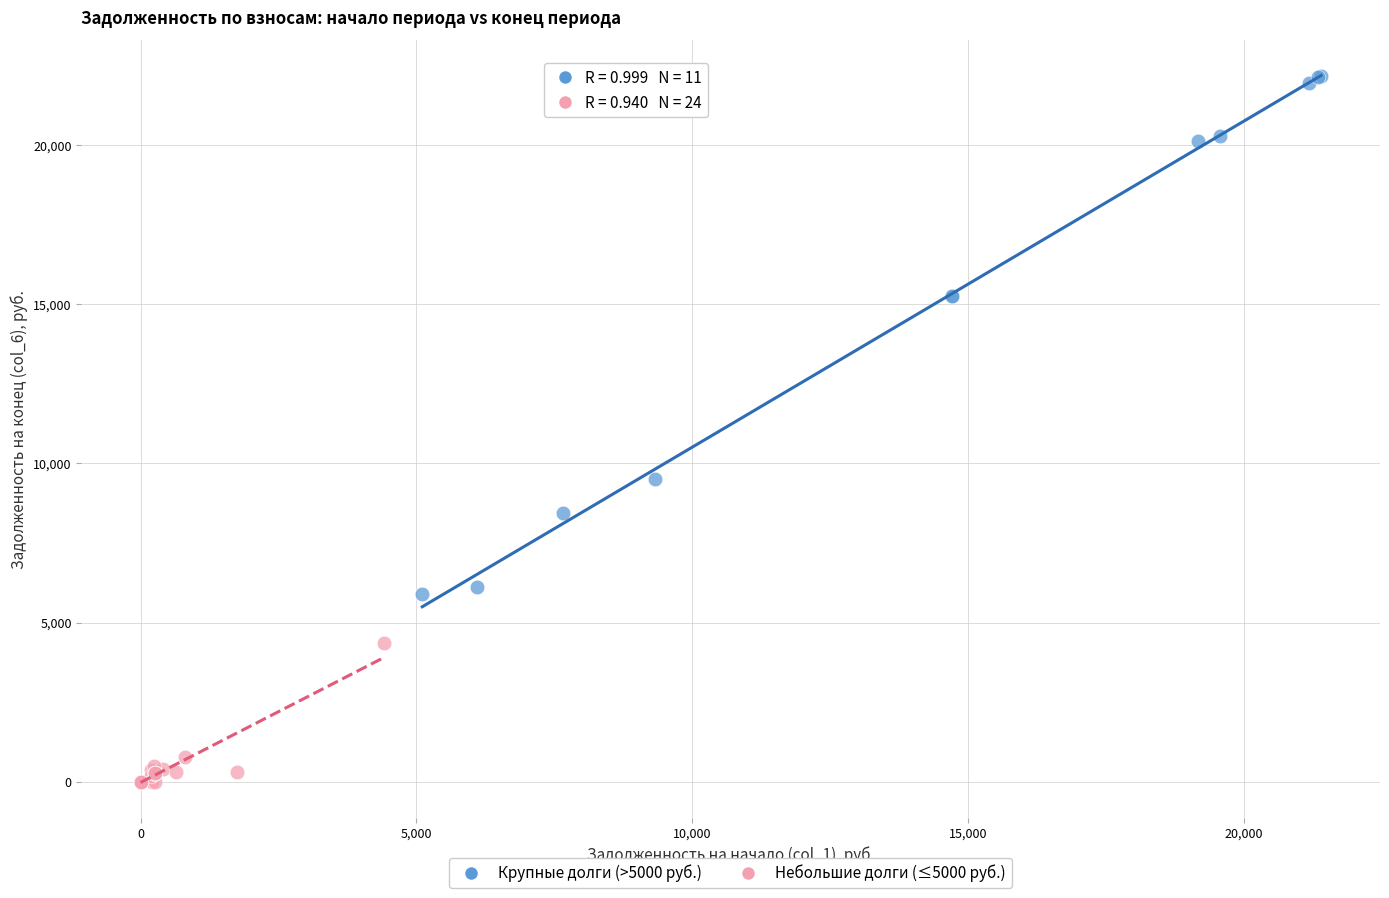

Which series reaches the minimum Y coordinate?

Небольшие долги (≤5000 руб.)